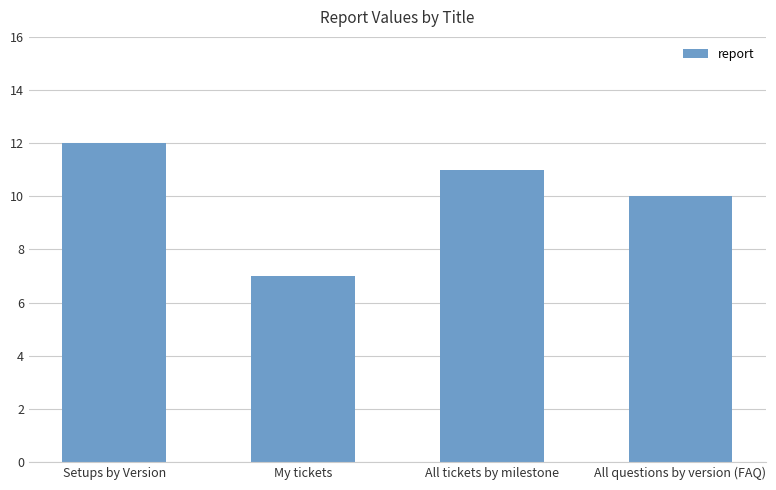

Which label corresponds to the smallest value in the chart?

My tickets